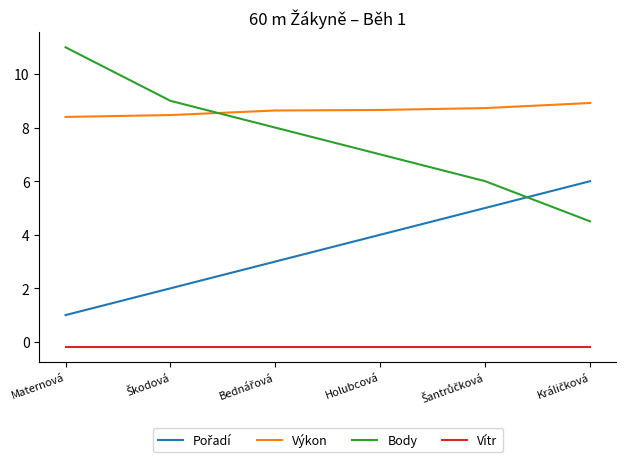

What is the greatest value displayed?

11.0